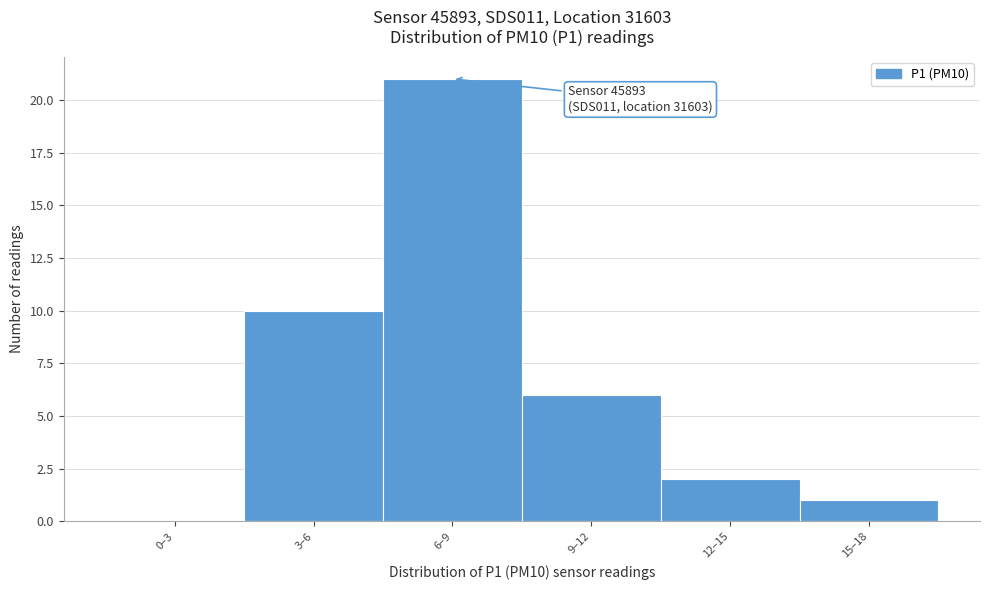

Reading left to right, what are all the values shown in this chart?

0–3=0	3–6=10	6–9=21	9–12=6	12–15=2	15–18=1